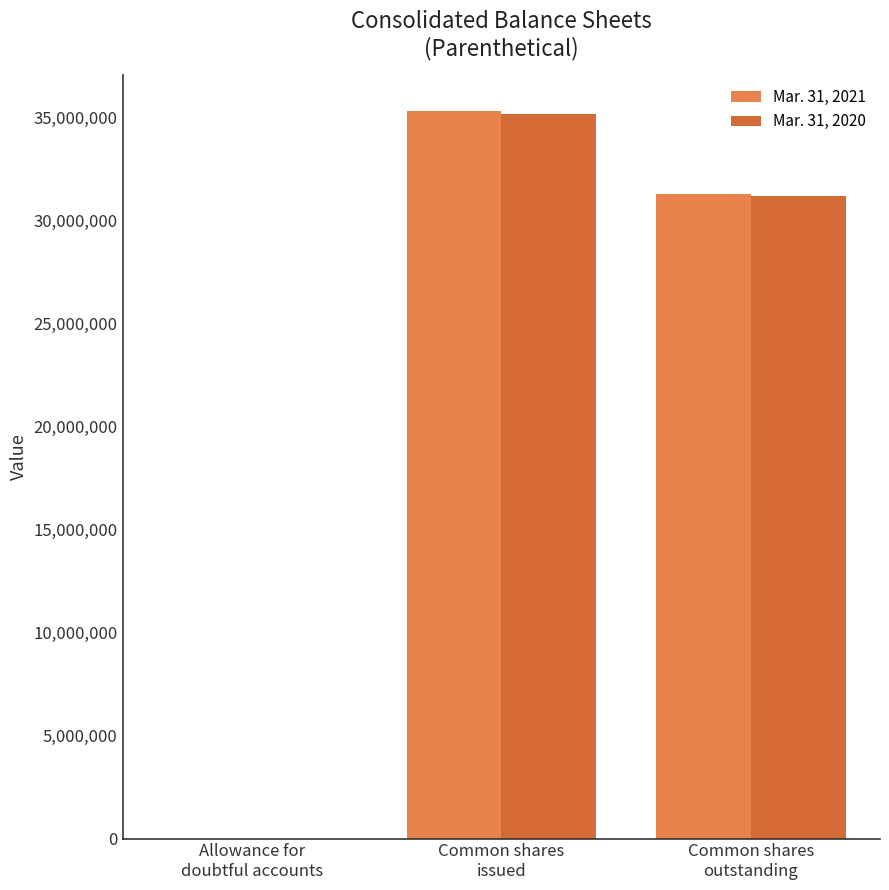

What is the maximum value shown in the chart?

35325000